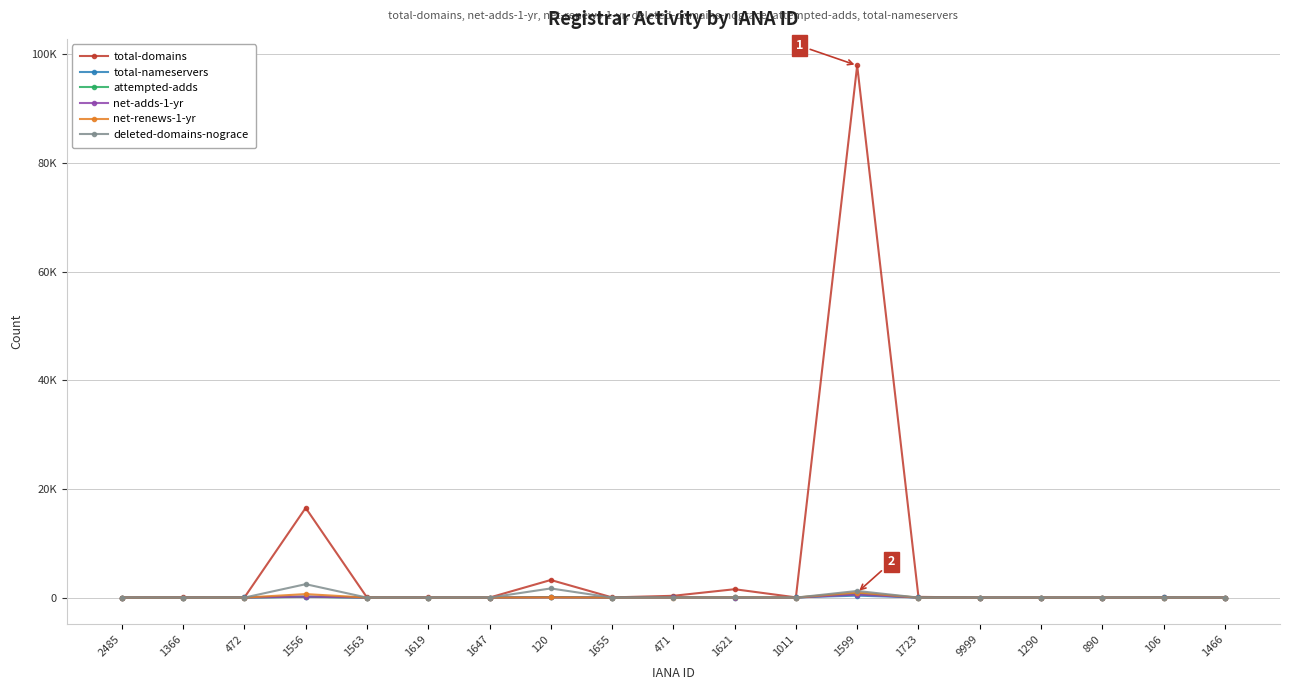

Which series changed the most between 1655 and 1599?

total-domains